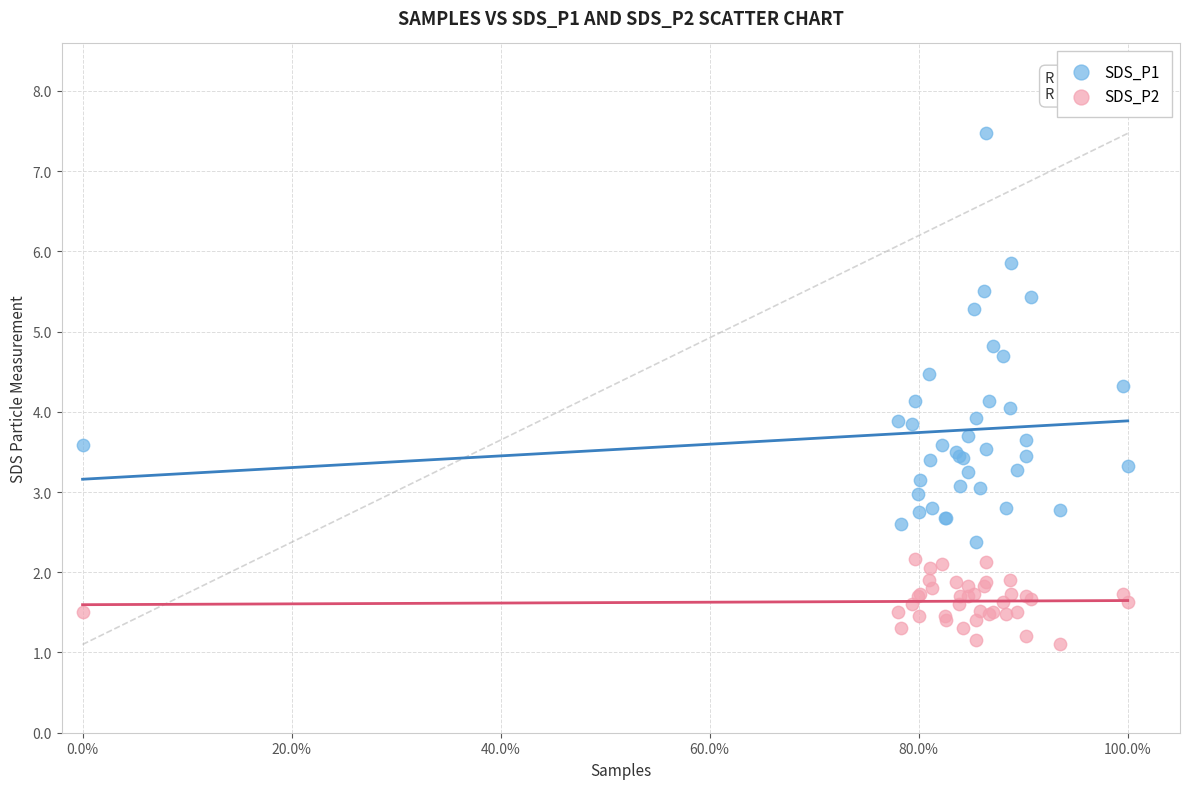

Which series has the widest spread of Y values?

SDS_P1